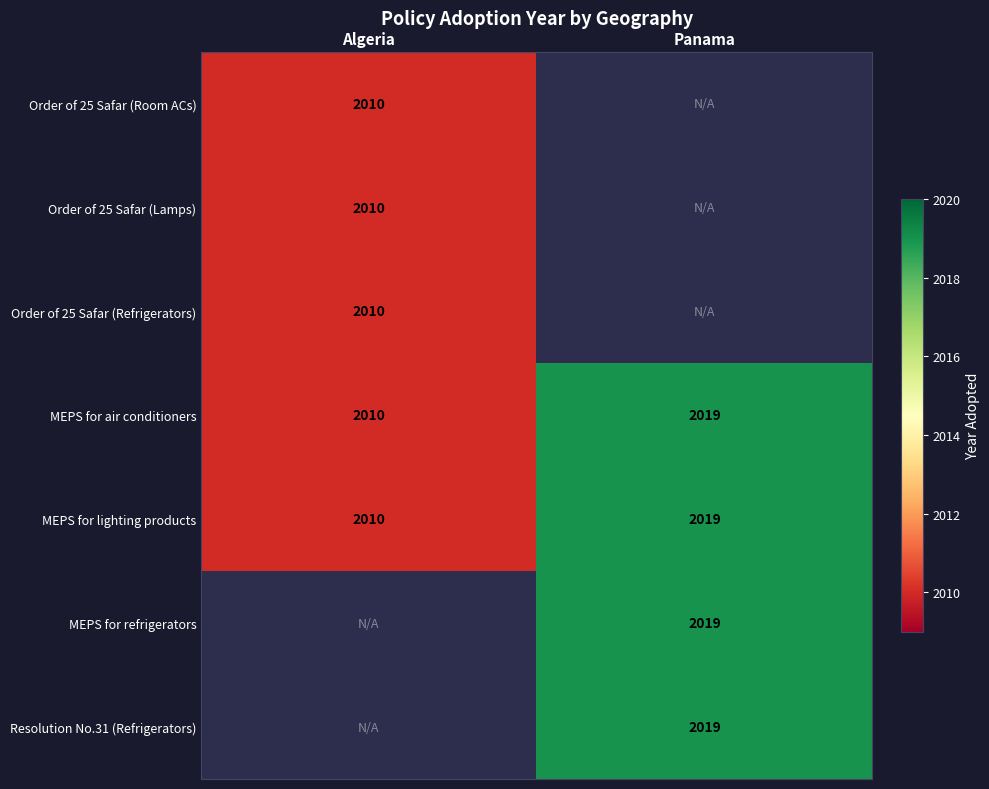

List the labels in order of MEPS for lighting products value, largest first.

Panama, Algeria